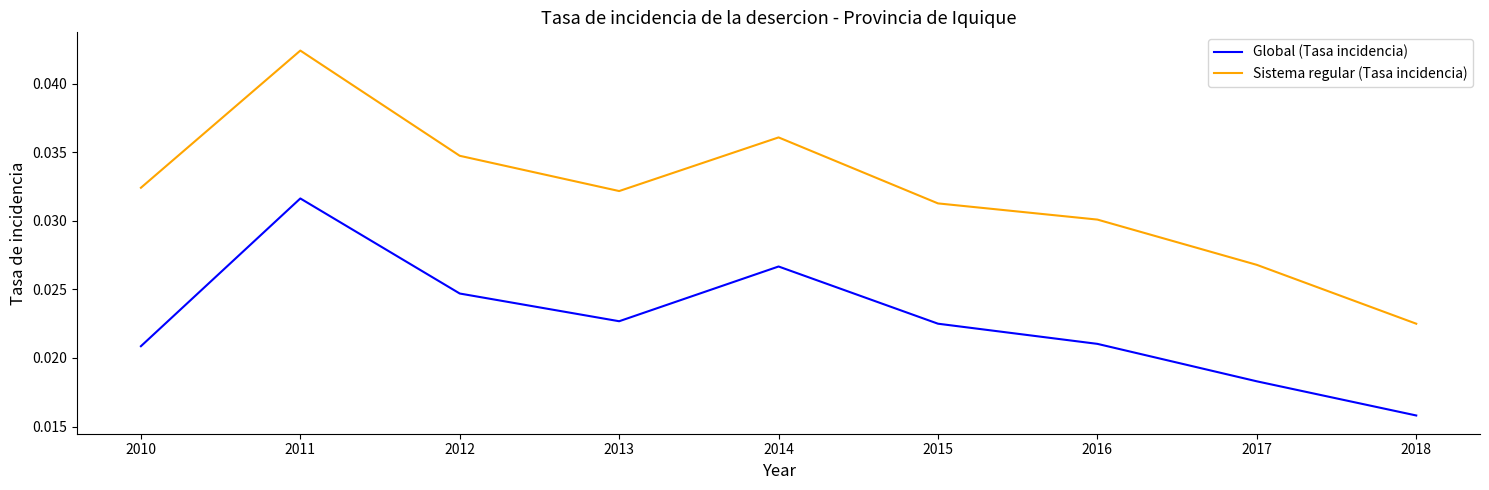

At which category is the sum across all series the highest?

2011